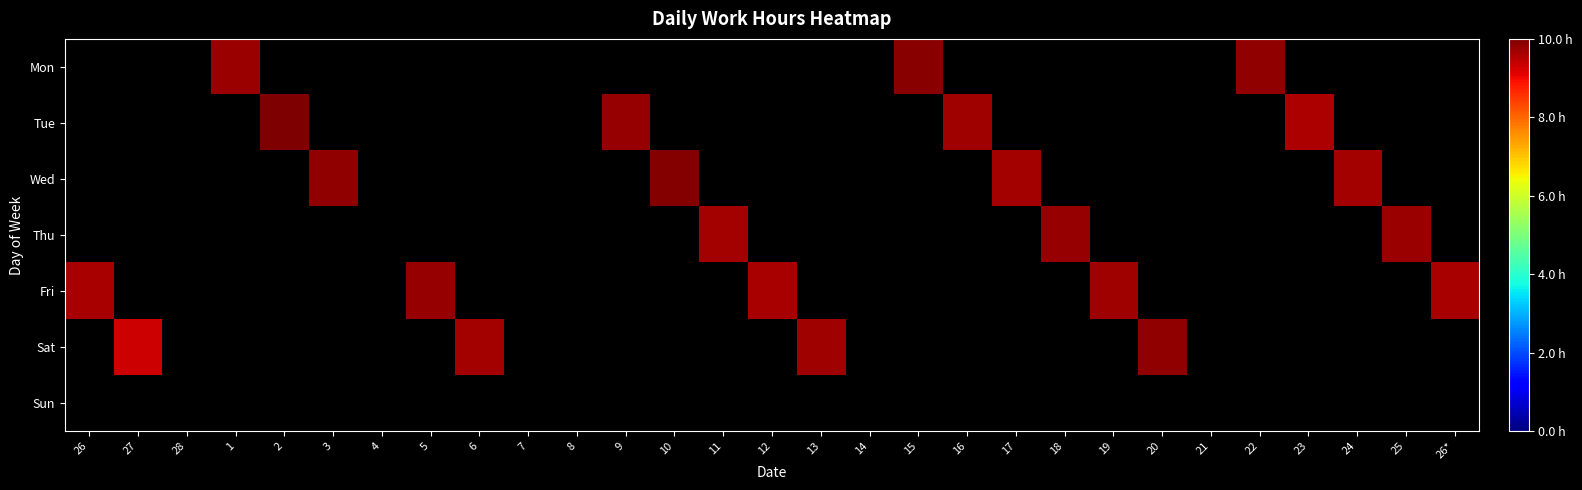

What is the spread (max minus min) of values at 1?

9.7